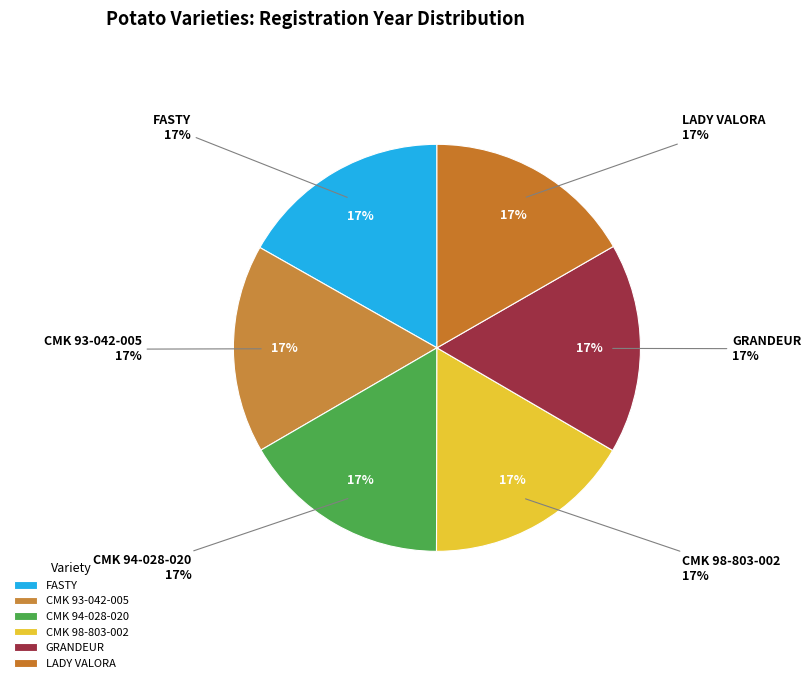

To the nearest percent, what is the combined percentage of CMK 94-028-020 and CMK 93-042-005?

33%